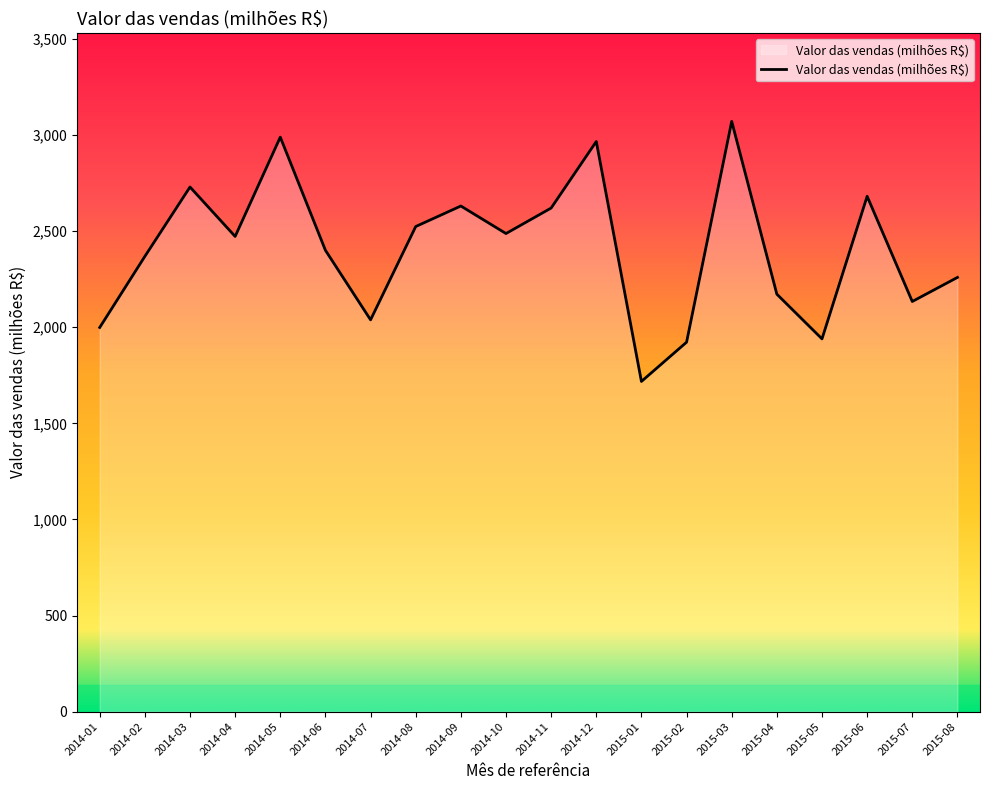

What is the ratio of the value at 2014-01 to the value at 2015-05?

1.0